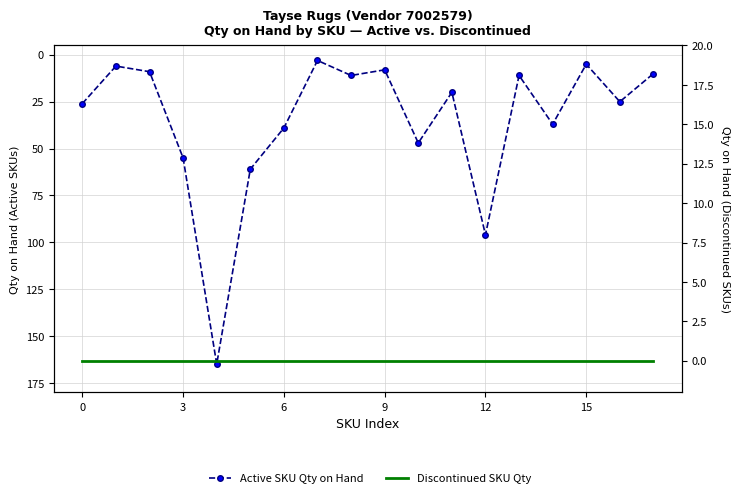

True or false: Discontinued SKU Qty and Active SKU Qty on Hand intersect in this chart.

False